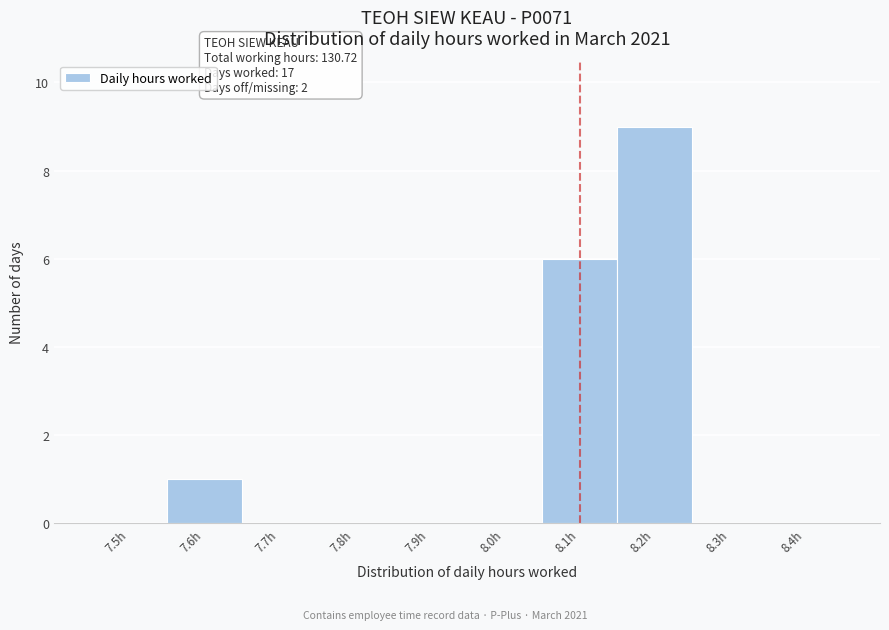

Reading left to right, extract all data points from this chart.

7.5h=0	7.6h=1	7.7h=0	7.8h=0	7.9h=0	8.0h=0	8.1h=6	8.2h=9	8.3h=0	8.4h=0